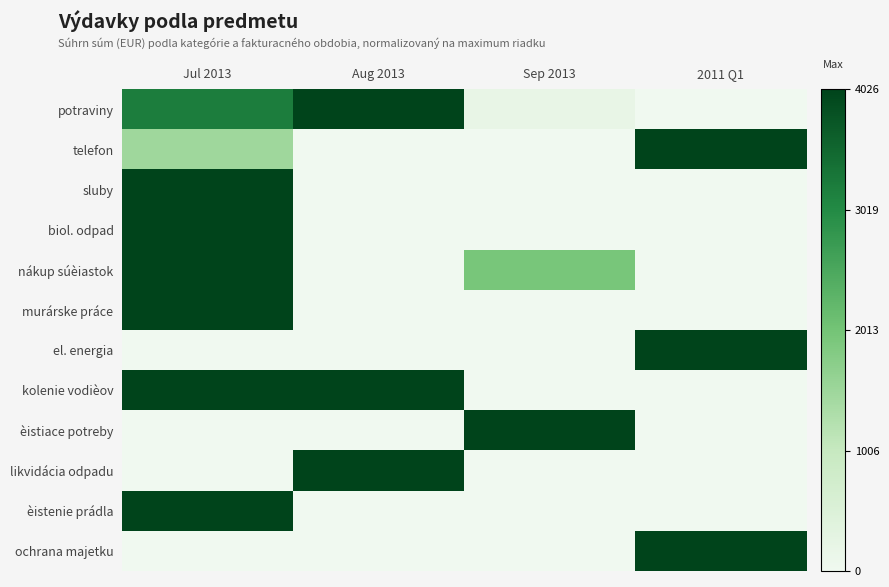

At how many categories does at least one series exceed 0?

4